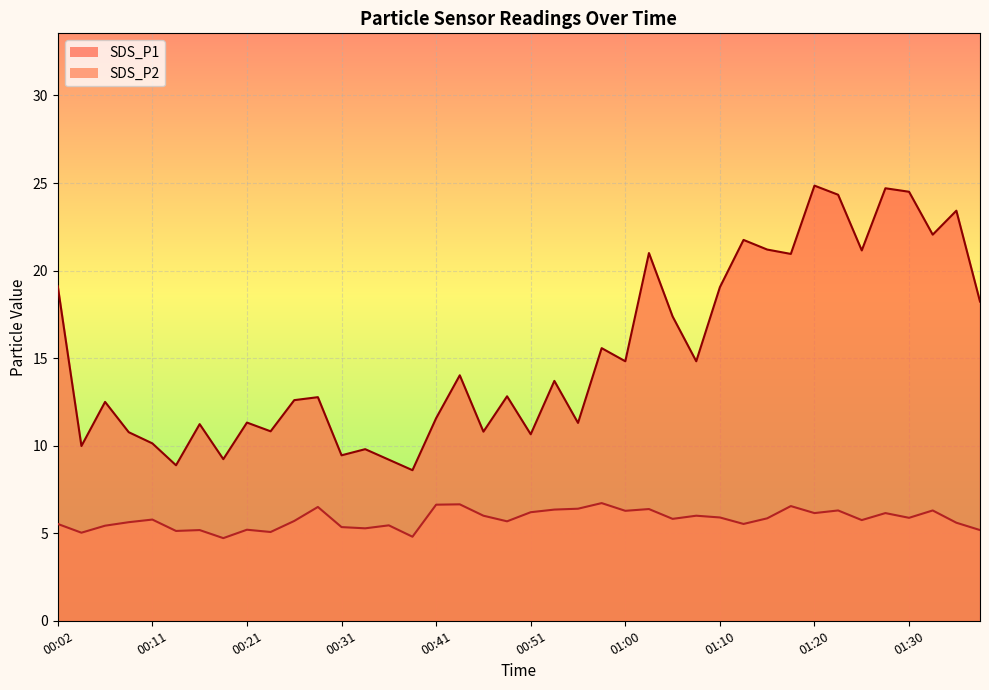

What is the smallest value displayed?

4.7